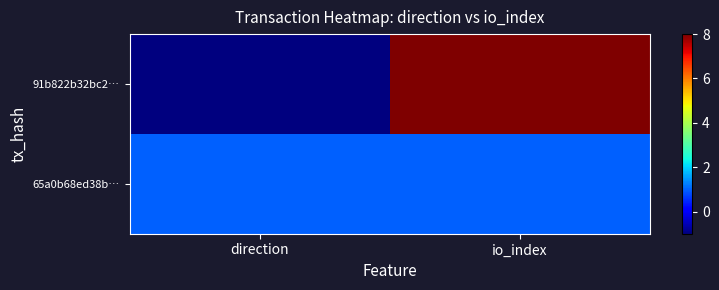

Which label corresponds to the largest value in the chart?

io_index